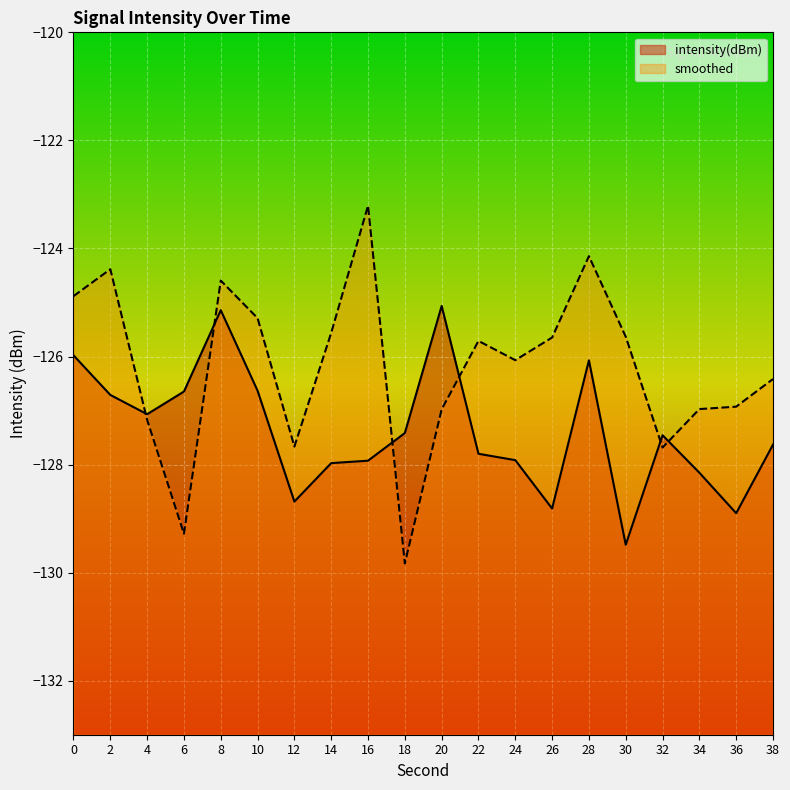

What is the maximum value shown in the chart?

-123.2